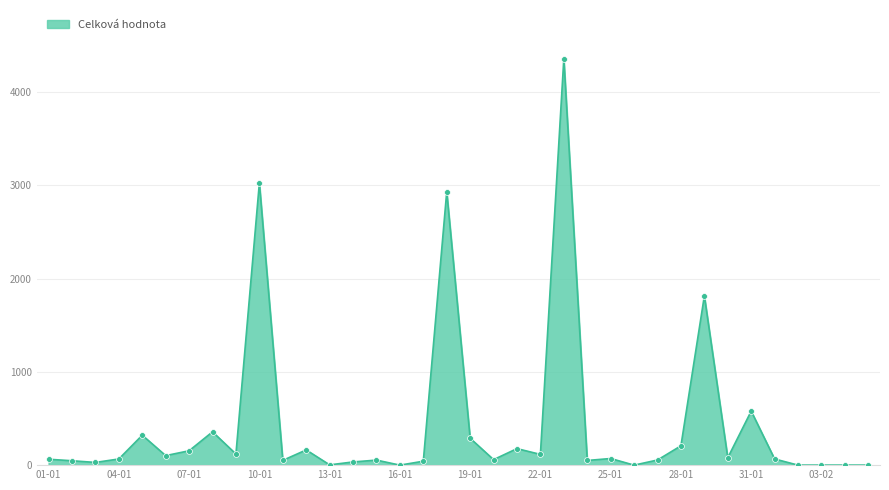

What is the difference between the maximum and minimum values?

4356